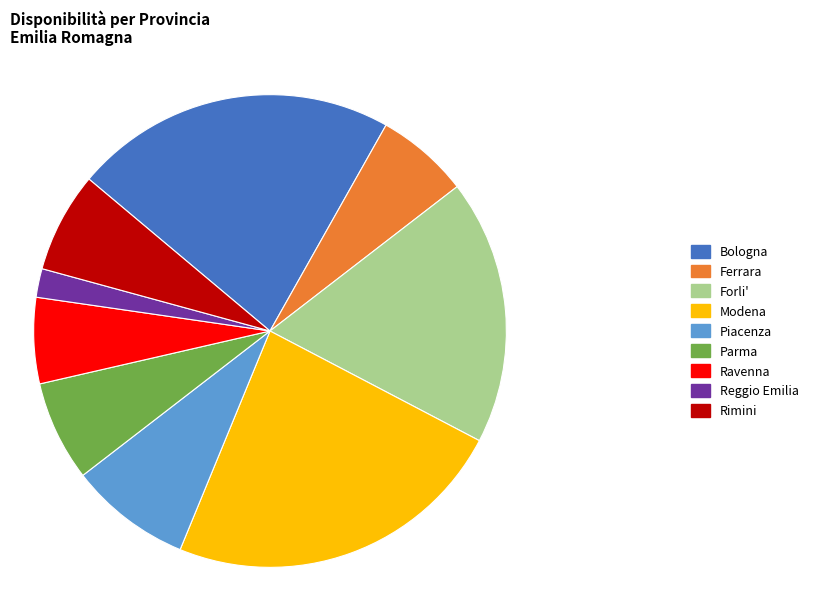

What is the ratio of the value at Piacenza to the value at Parma?

1.2